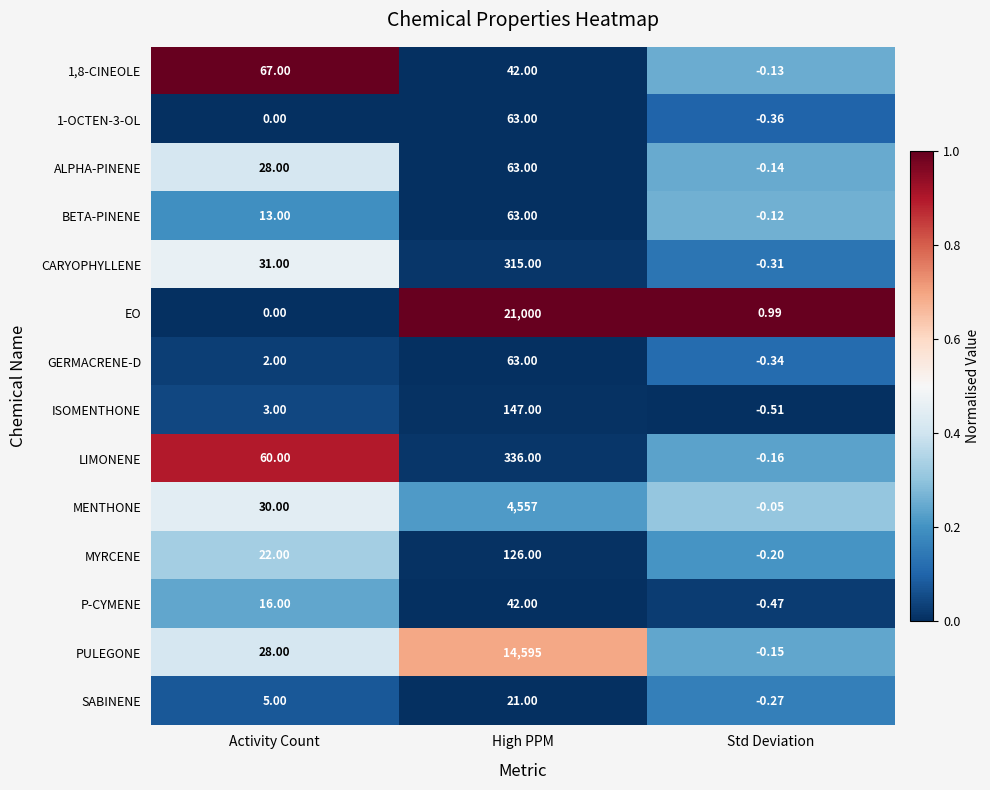

At which label is 1,8-CINEOLE closest to 33?

High PPM